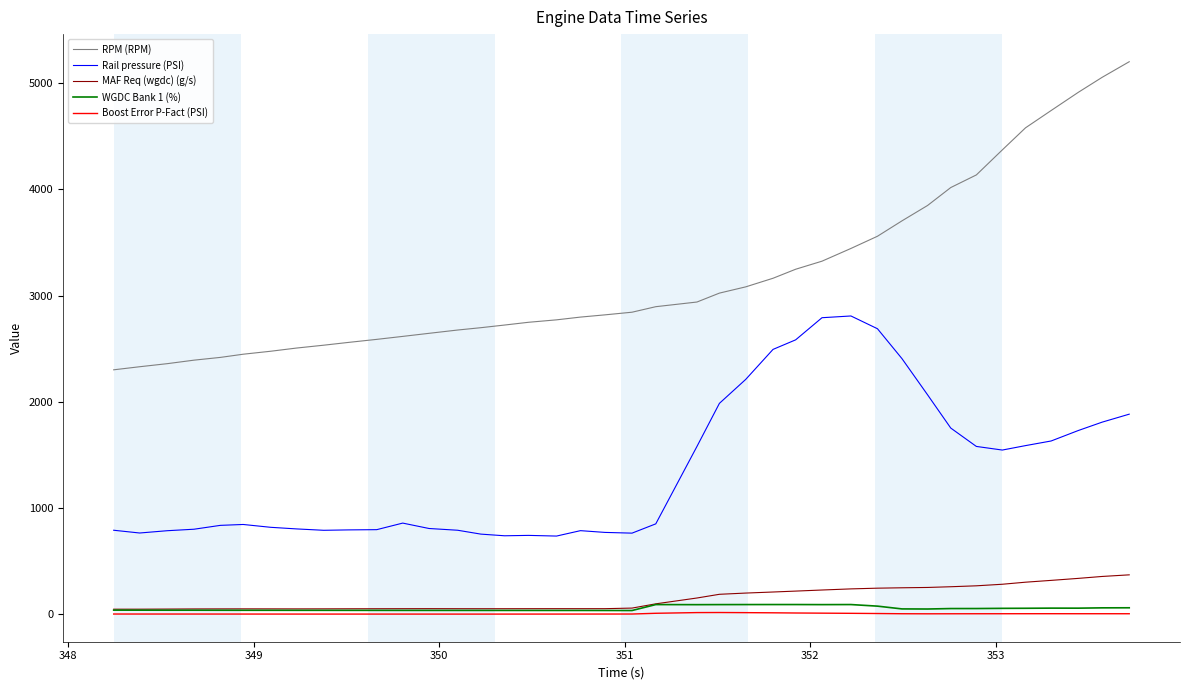

How many series are shown in this chart?

5